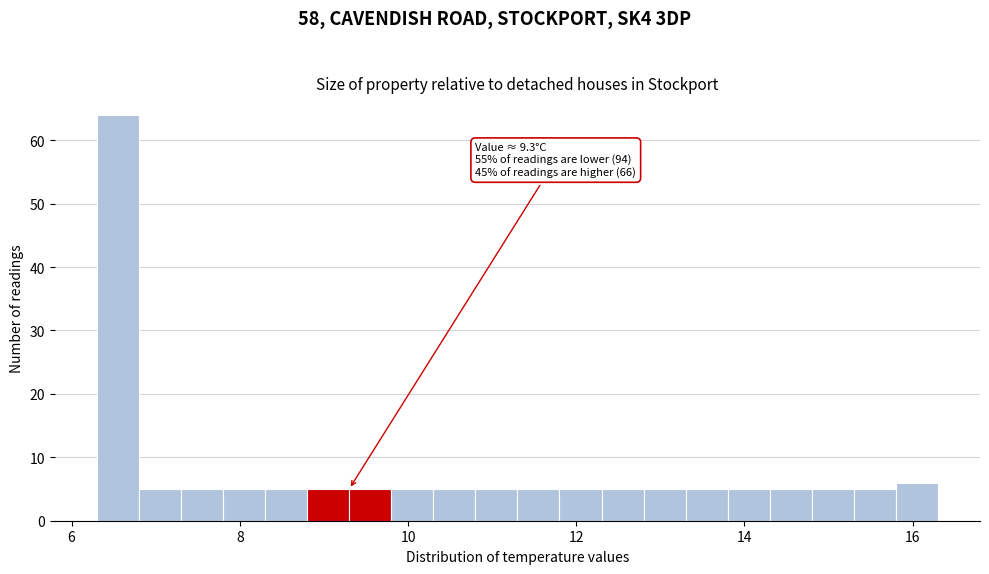

Around what value on the x-axis is the tallest bar? Give the approximate position of its centre, as read against the axis.

6.6